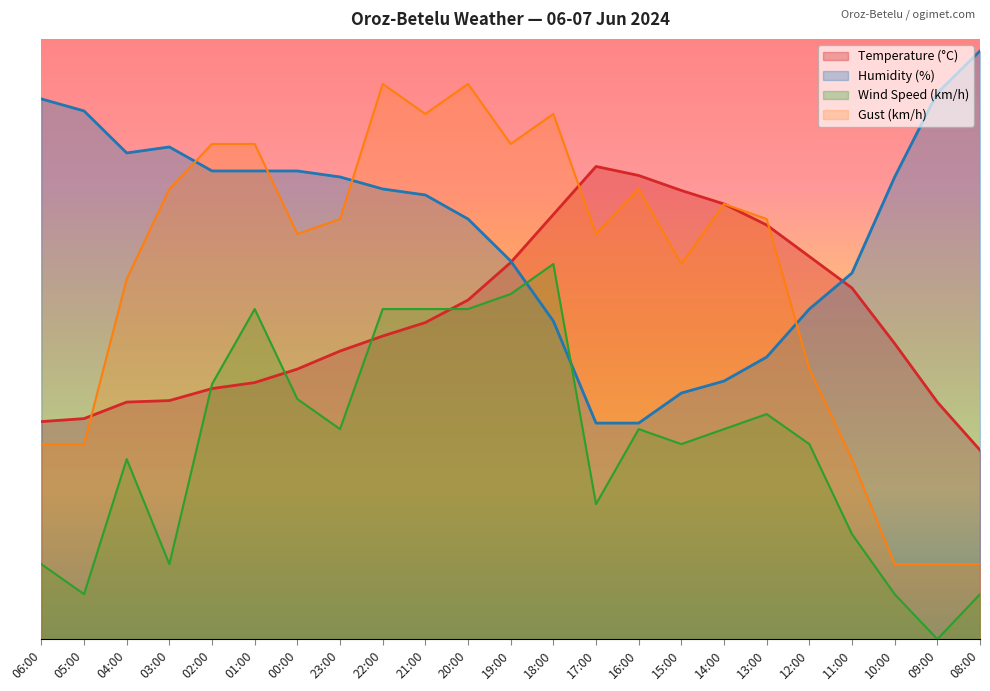

Where is the first local maximum for Humidity (%)?

03:00